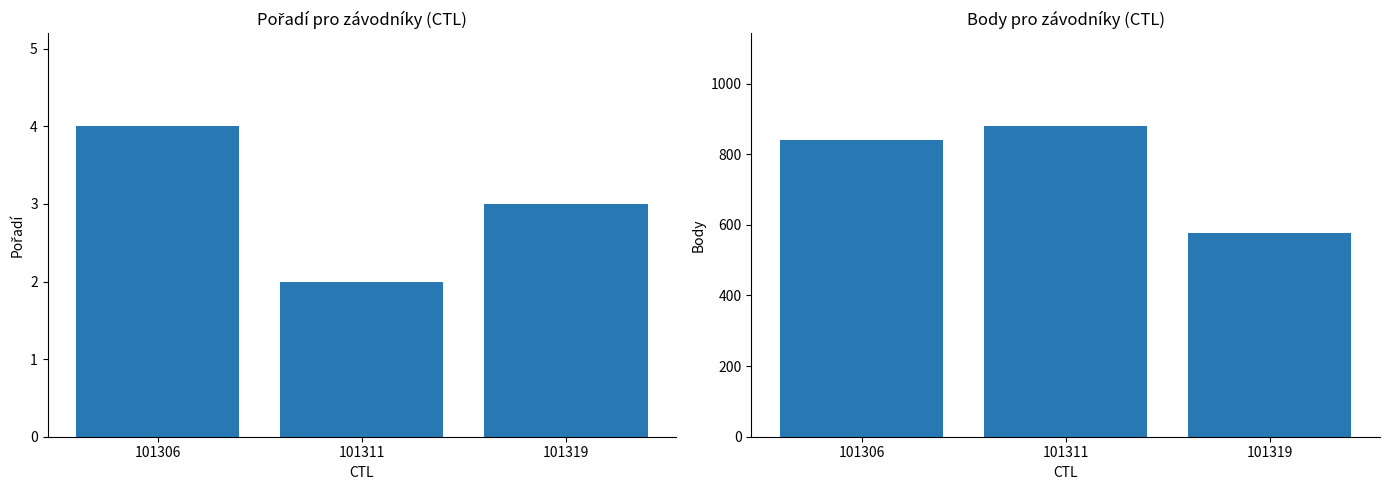

Which category has the highest value across all series?

101311